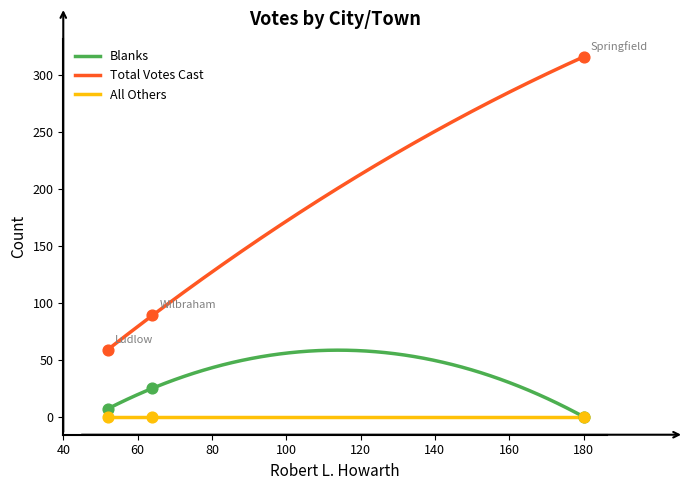

Is the value of Total Votes Cast at Wilbraham greater than the value of Blanks at Ludlow?

Yes